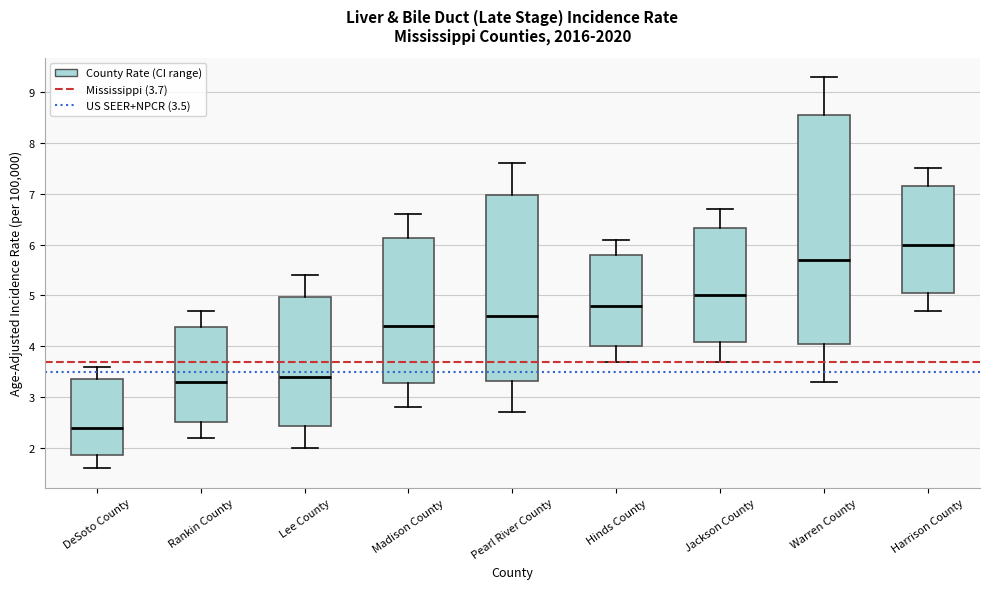

Reading left to right, transcribe this box plot: for each box, give where its median line is, the range the box spans, and where its two whiskers end, as read against the y-axis. The values are not printed on the chart, so give them approximately, as read against the axis.

DeSoto County: median 2.4, box 1.9 to 3.4, whiskers 1.6 to 3.6
Rankin County: median 3.3, box 2.5 to 4.4, whiskers 2.2 to 4.7
Lee County: median 3.4, box 2.4 to 5.0, whiskers 2.0 to 5.4
Madison County: median 4.4, box 3.3 to 6.1, whiskers 2.8 to 6.6
Pearl River County: median 4.6, box 3.3 to 7.0, whiskers 2.7 to 7.6
Hinds County: median 4.8, box 4.0 to 5.8, whiskers 3.7 to 6.1
Jackson County: median 5.0, box 4.1 to 6.3, whiskers 3.7 to 6.7
Warren County: median 5.7, box 4.1 to 8.6, whiskers 3.3 to 9.3
Harrison County: median 6.0, box 5.1 to 7.2, whiskers 4.7 to 7.5